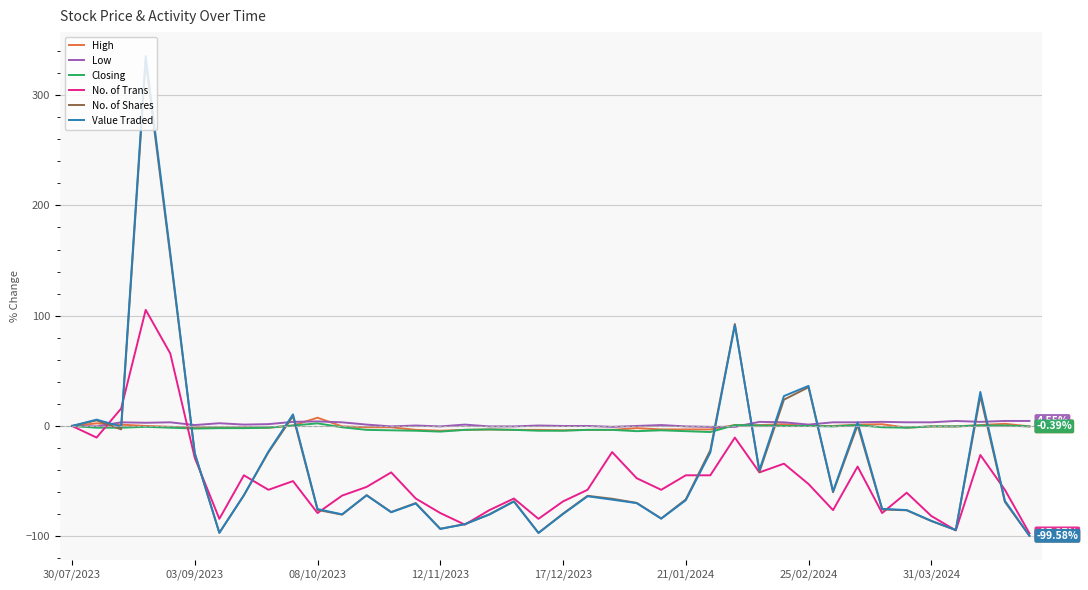

Which series ends up on top after the final intersection of Value Traded and Closing?

Closing